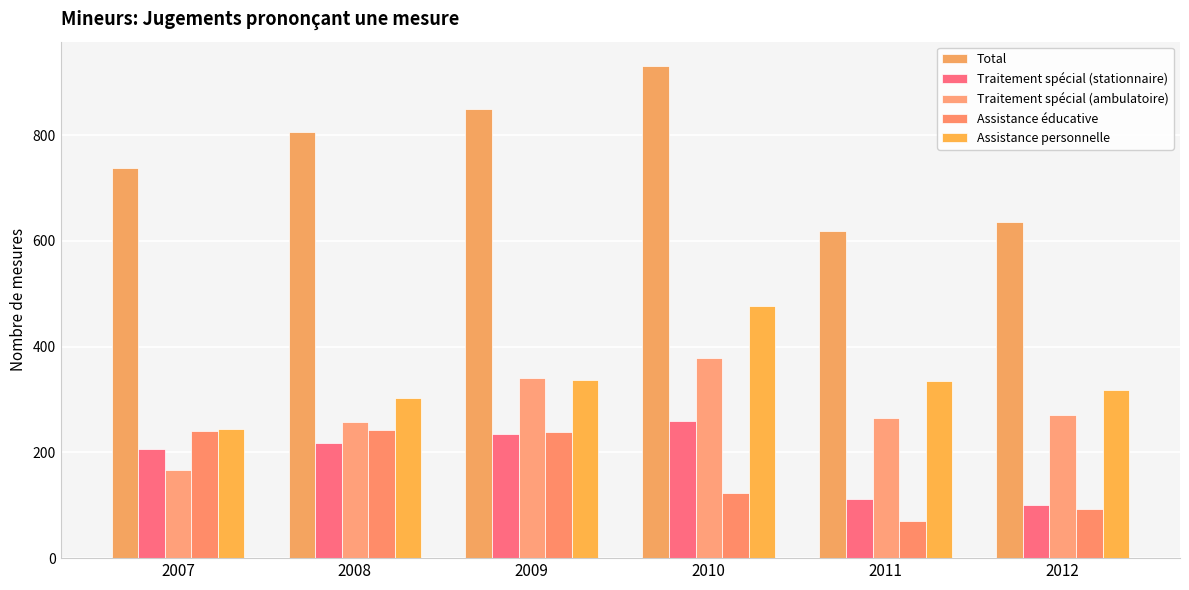

How many groups of bars are there?

6